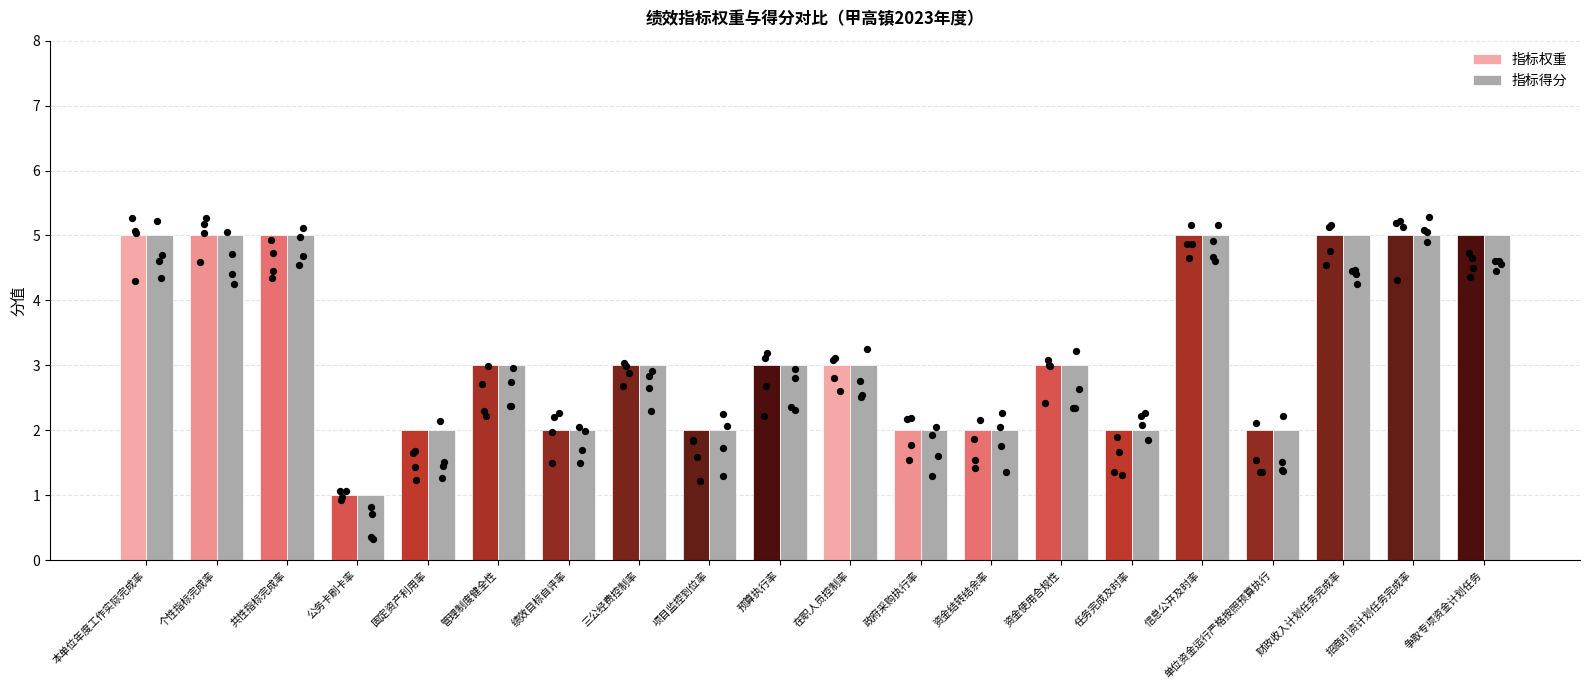

At which category is the sum across all series the highest?

本单位年度工作实际完成率